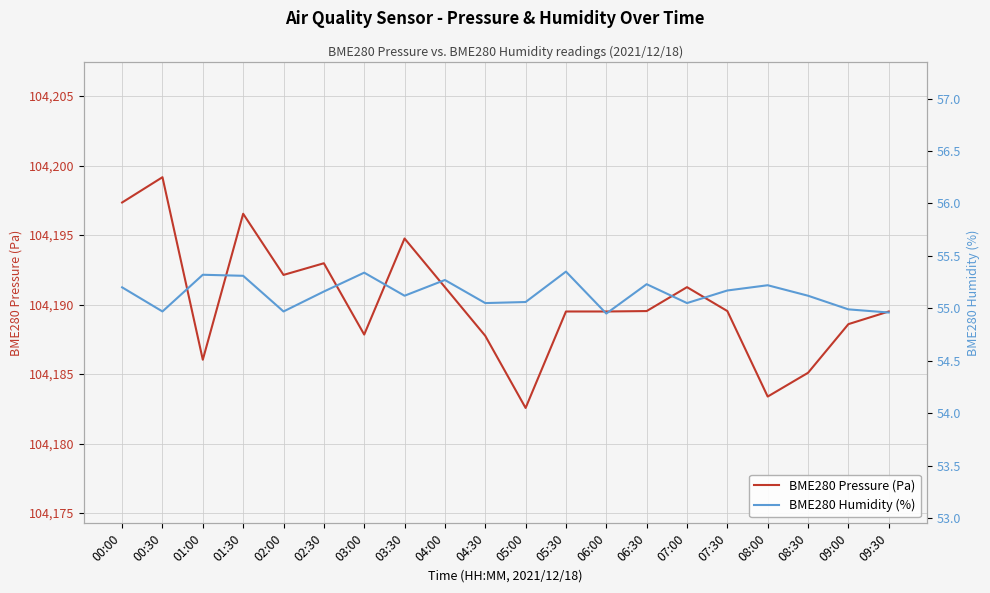

Reading left to right, list all the values displayed in this chart.

BME280 Pressure (Pa): 00:00=104197.3	00:30=104199.2	01:00=104186.0	01:30=104196.5	02:00=104192.1	02:30=104193.0	03:00=104187.8	03:30=104194.8	04:00=104191.2	04:30=104187.8	05:00=104182.6	05:30=104189.5	06:00=104189.5	06:30=104189.5	07:00=104191.2	07:30=104189.5	08:00=104183.4	08:30=104185.1	09:00=104188.6	09:30=104189.5
BME280 Humidity (%): 00:00=55.2	00:30=55.0	01:00=55.3	01:30=55.3	02:00=55.0	02:30=55.2	03:00=55.3	03:30=55.1	04:00=55.3	04:30=55.0	05:00=55.1	05:30=55.4	06:00=55.0	06:30=55.2	07:00=55.0	07:30=55.2	08:00=55.2	08:30=55.1	09:00=55.0	09:30=55.0